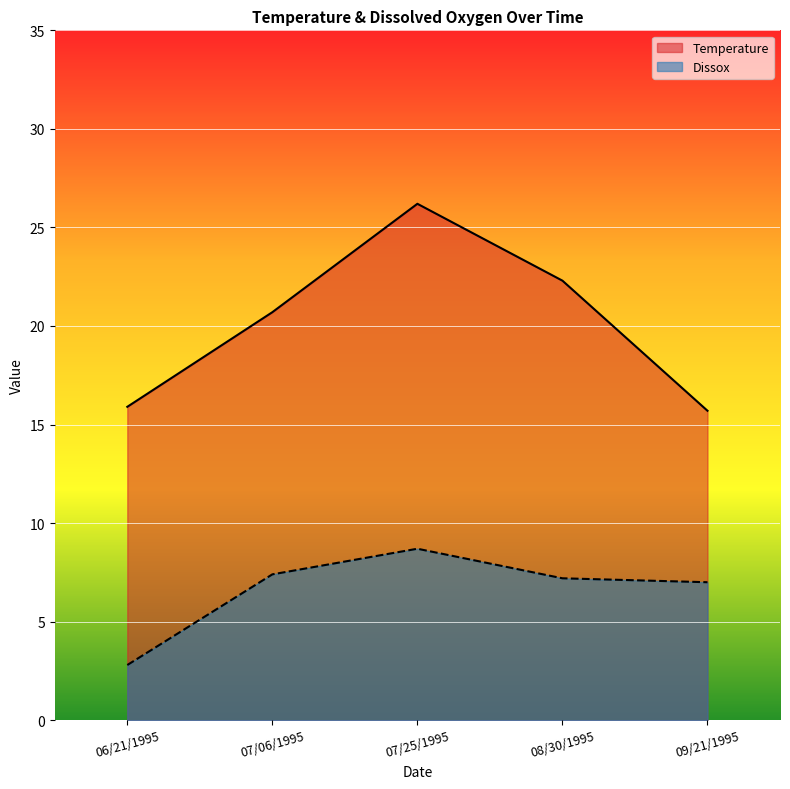

Which series has the largest range (max minus min)?

Temperature